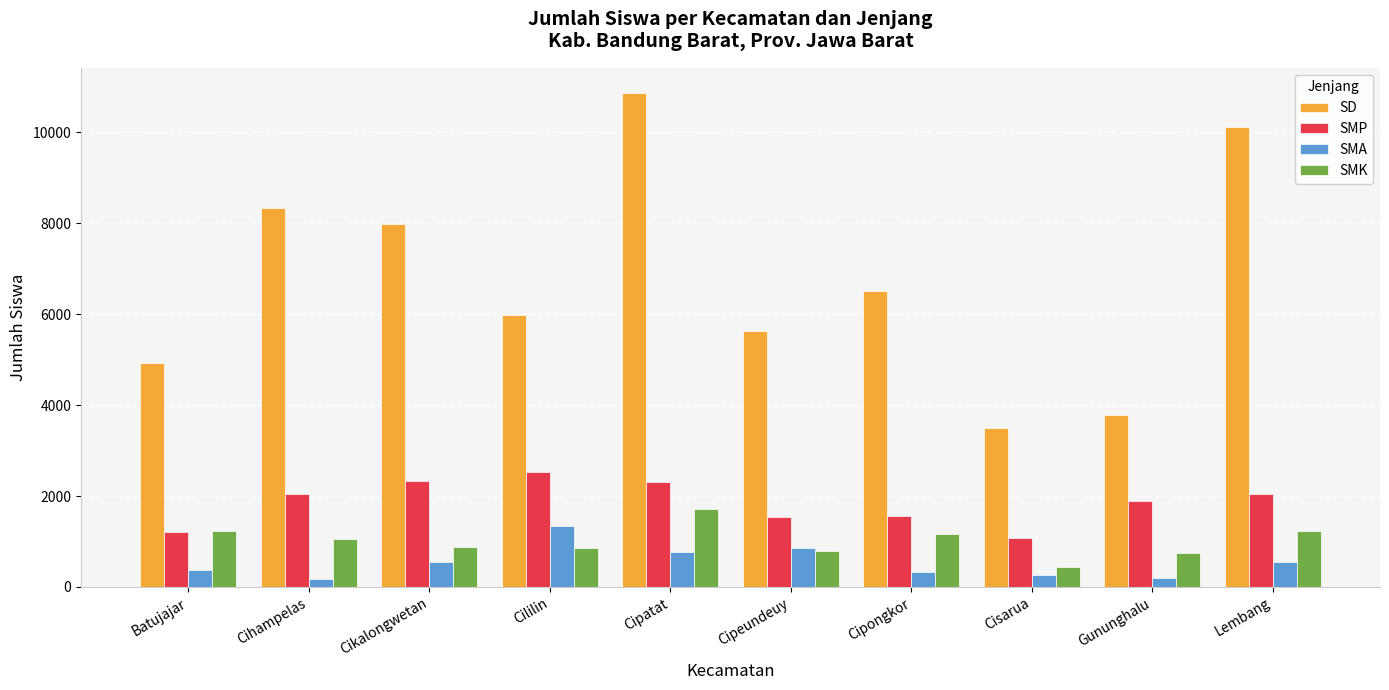

Rank the categories by SD value from highest to lowest.

Cipatat, Lembang, Cihampelas, Cikalongwetan, Cipongkor, Cililin, Cipeundeuy, Batujajar, Gununghalu, Cisarua